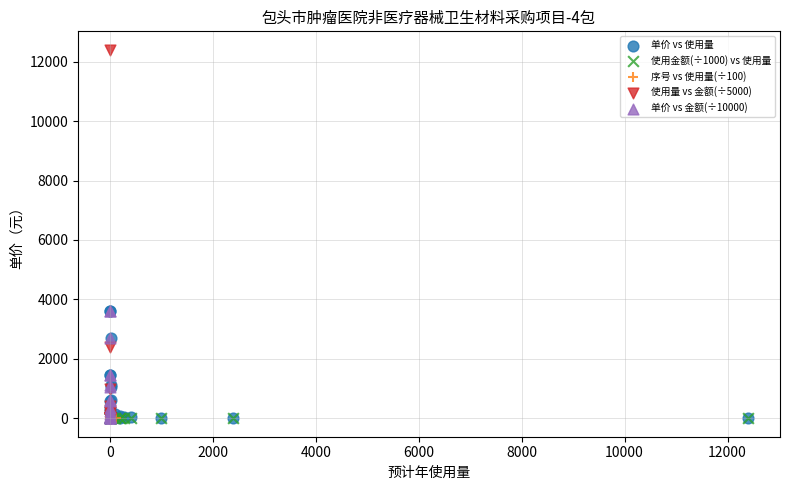

What are all the series names shown in the legend?

单价 vs 使用量, 使用金额(÷1000) vs 使用量, 序号 vs 使用量(÷100), 使用量 vs 金额(÷5000), 单价 vs 金额(÷10000)